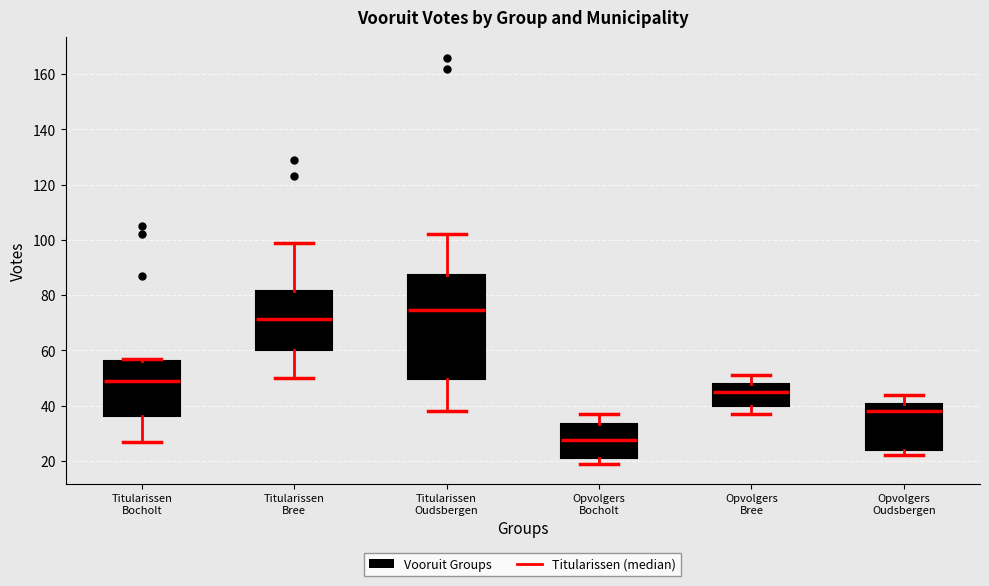

Comparing the boxes themselves (not the whiskers), which one is the tallest?

Titularissen Oudsbergen